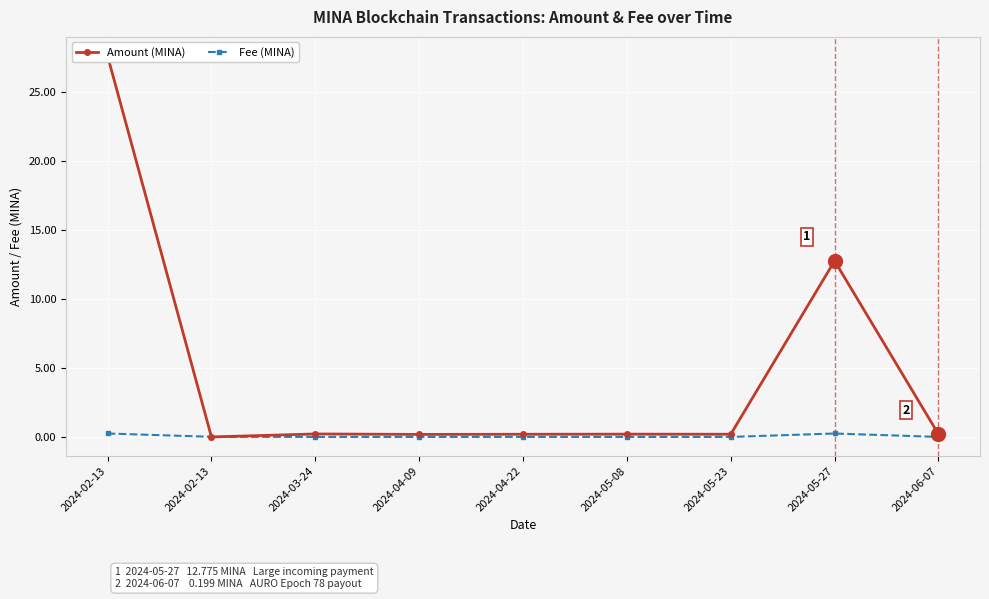

How many lines are shown in the chart?

2